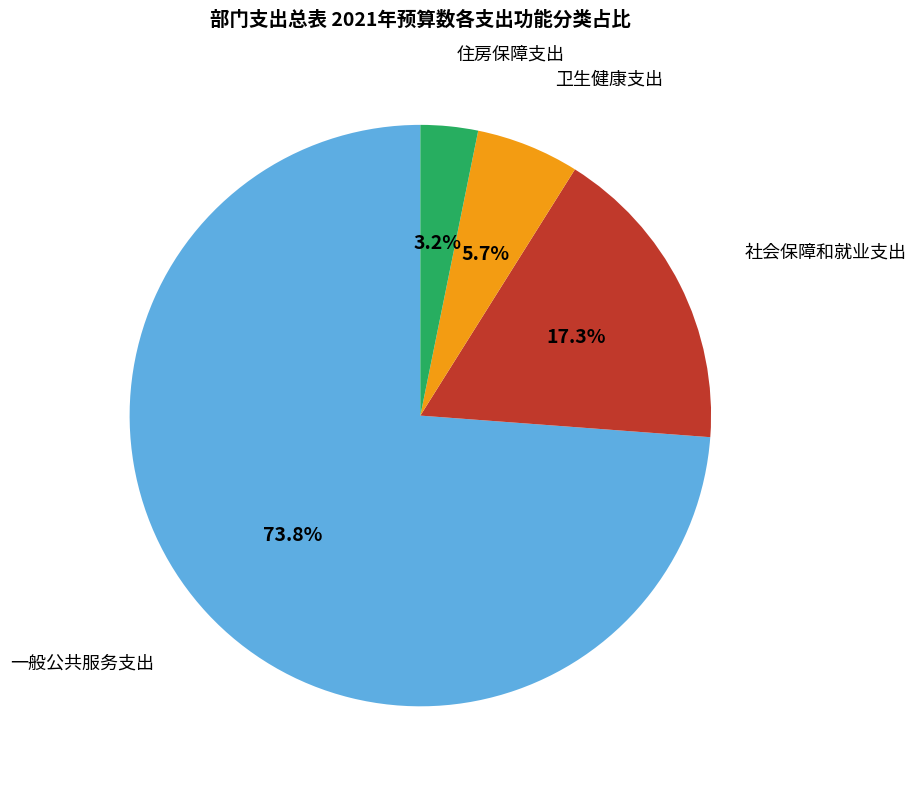

Is 卫生健康支出 the majority of the pie?

No